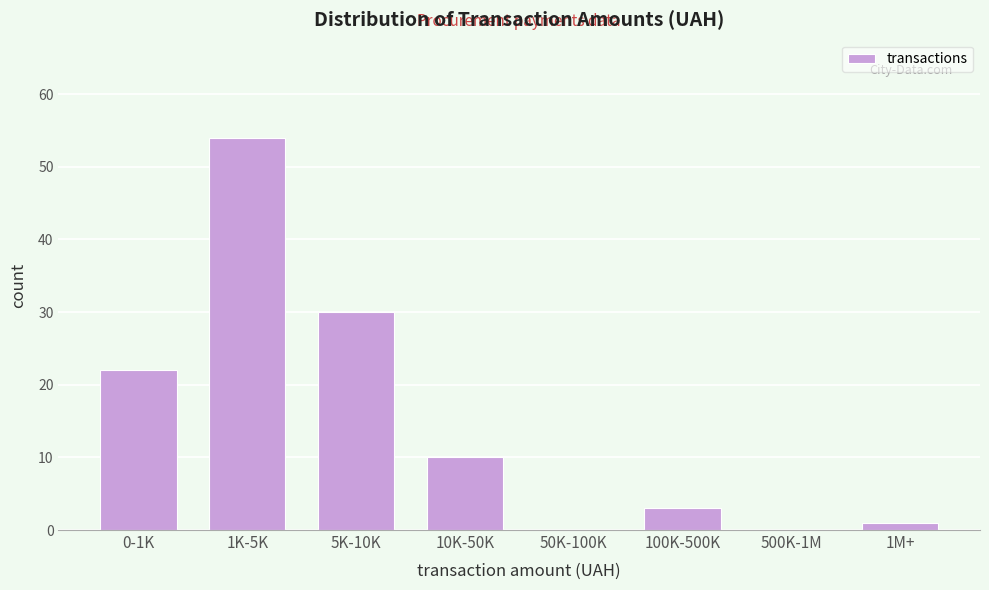

Reading right to left, transcribe all the data shown in this chart.

1M+=1	500K-1M=0	100K-500K=3	50K-100K=0	10K-50K=10	5K-10K=30	1K-5K=54	0-1K=22